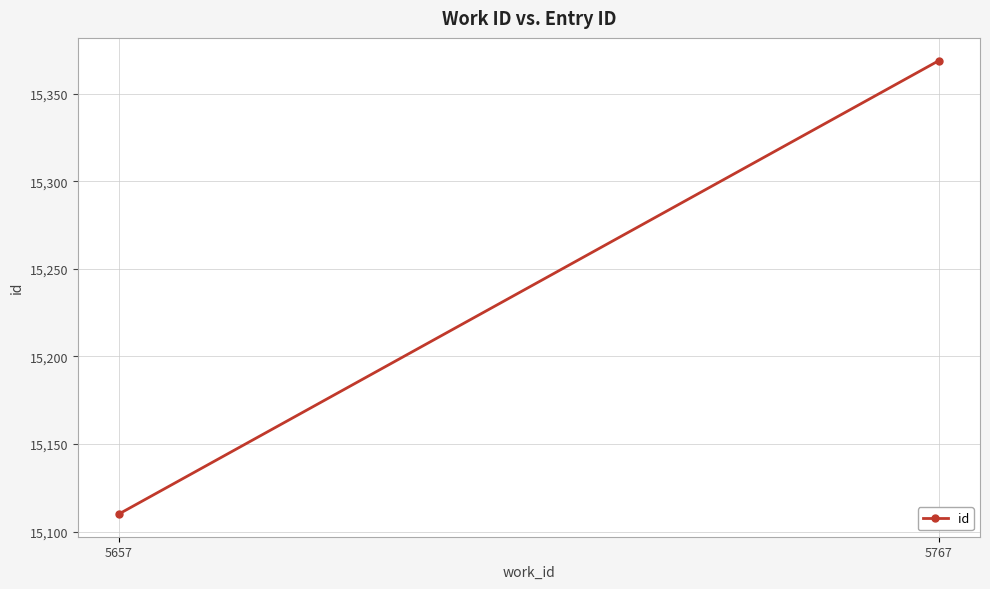

How many lines are shown in the chart?

1